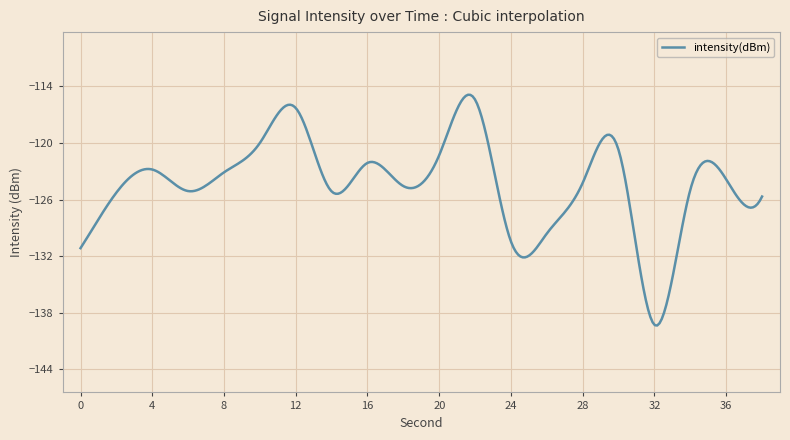

What is the maximum value shown in the chart?

-114.9